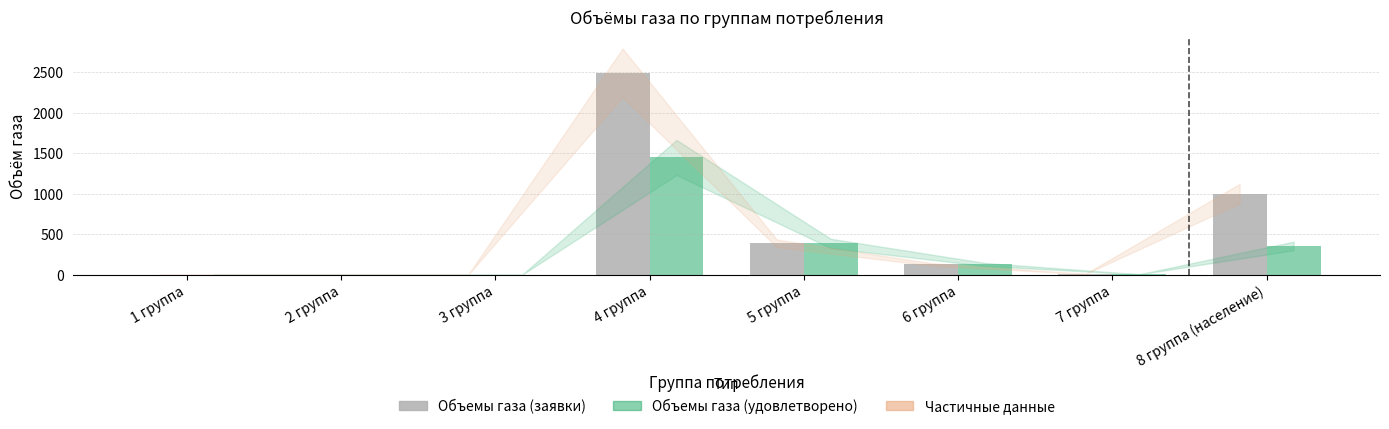

Which series has the largest total across all categories?

Объемы газа (заявки)